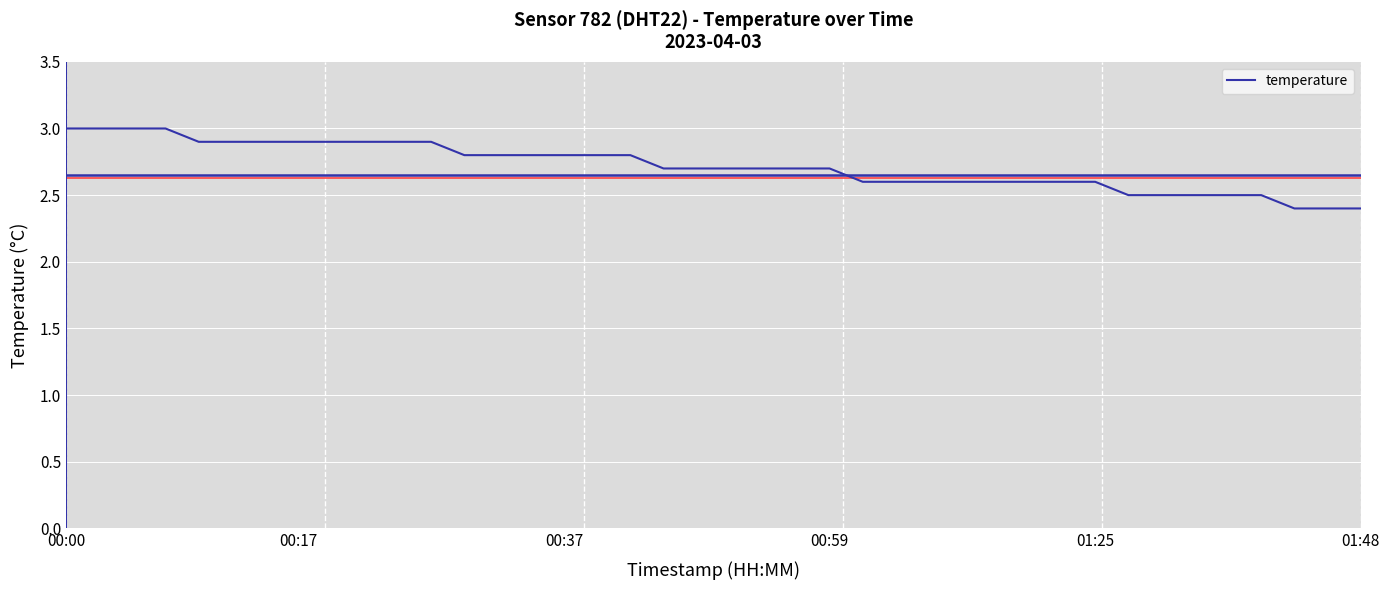

Reading right to left, transcribe all the data shown in this chart.

2.4	2.4	2.4	2.5	2.5	2.5	2.5	2.5	2.6	2.6	2.6	2.6	2.6	2.6	2.6	2.6	2.7	2.7	2.7	2.7	2.7	2.7	2.8	2.8	2.8	2.8	2.8	2.8	2.9	2.9	2.9	2.9	2.9	2.9	2.9	2.9	3.0	3.0	3.0	3.0